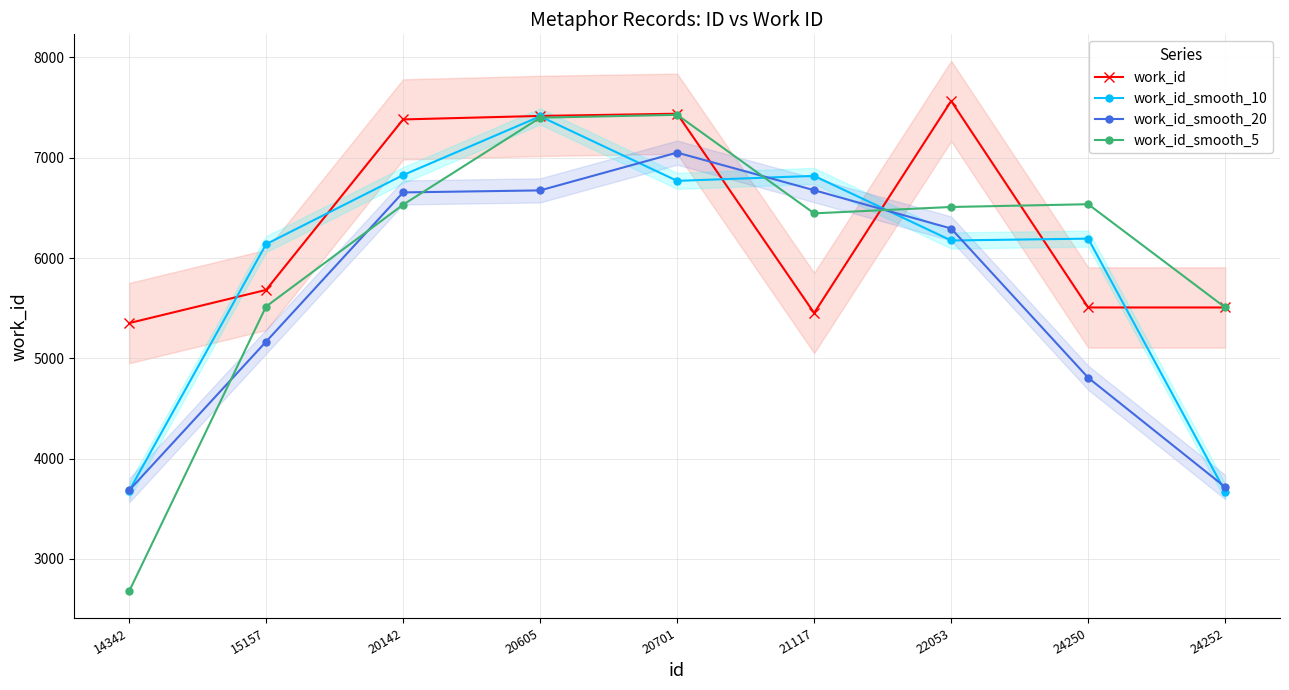

What is the greatest value displayed?

7566.0